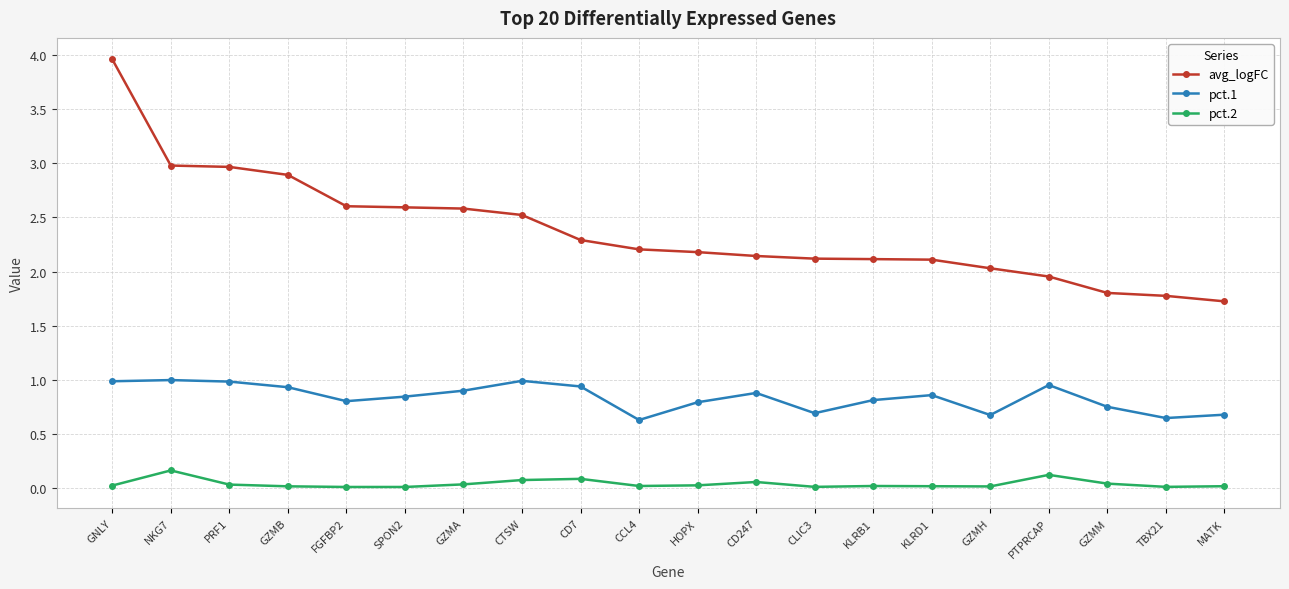

True or false: avg_logFC and pct.2 cross at least once.

False